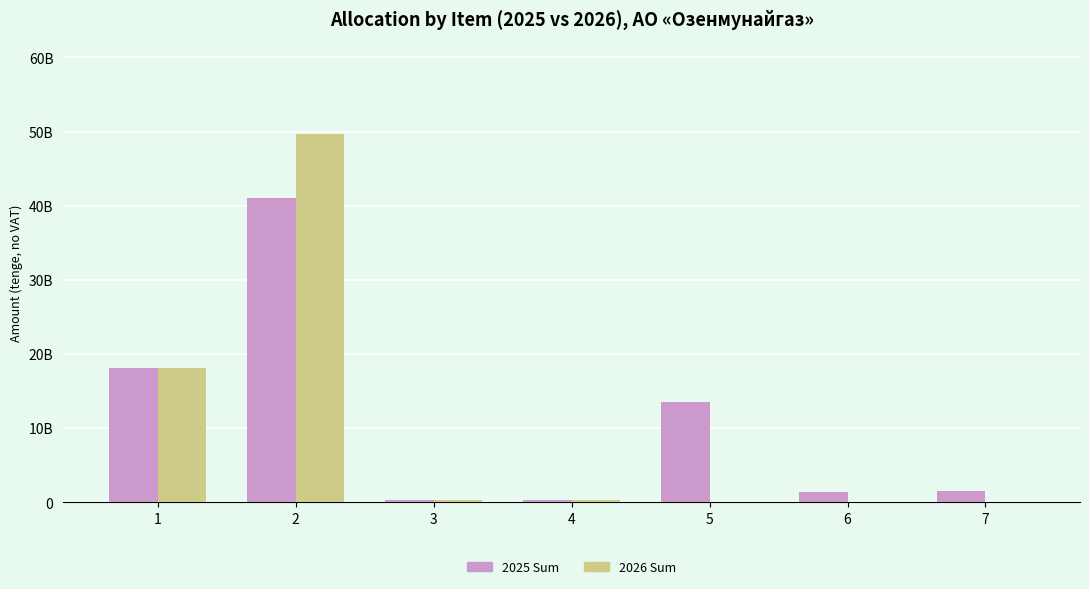

What is the sum of the 2026 Sum values at 3 and 6?

253835858.4